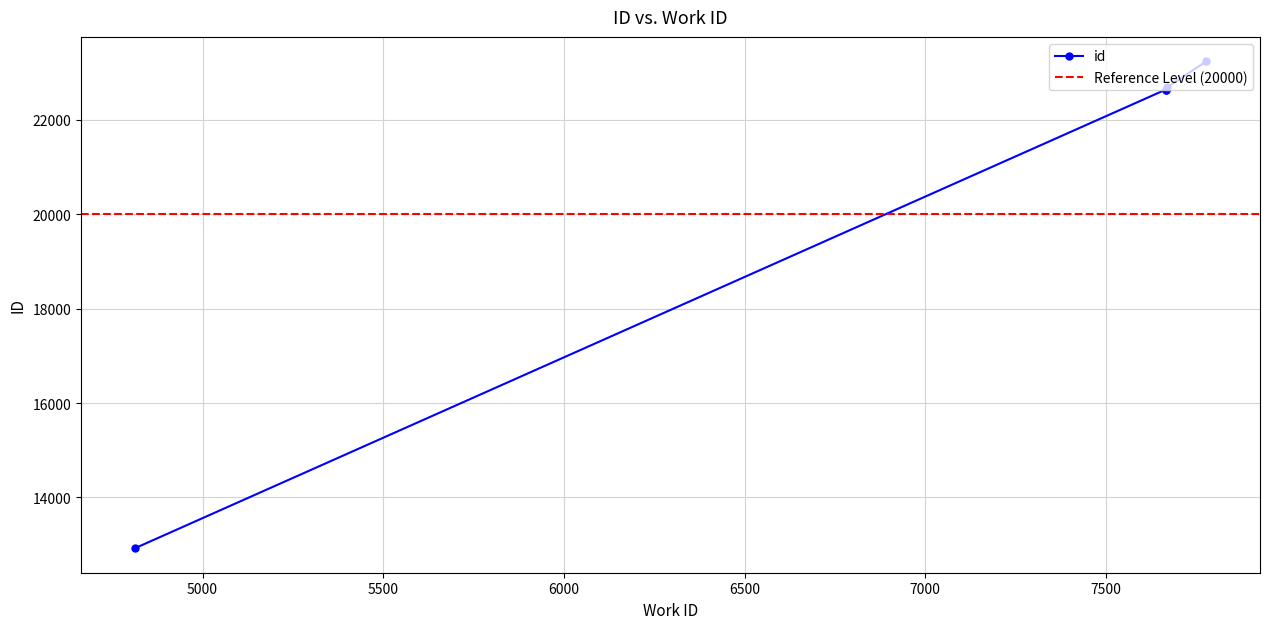

What is the difference between the maximum and minimum values?

10320